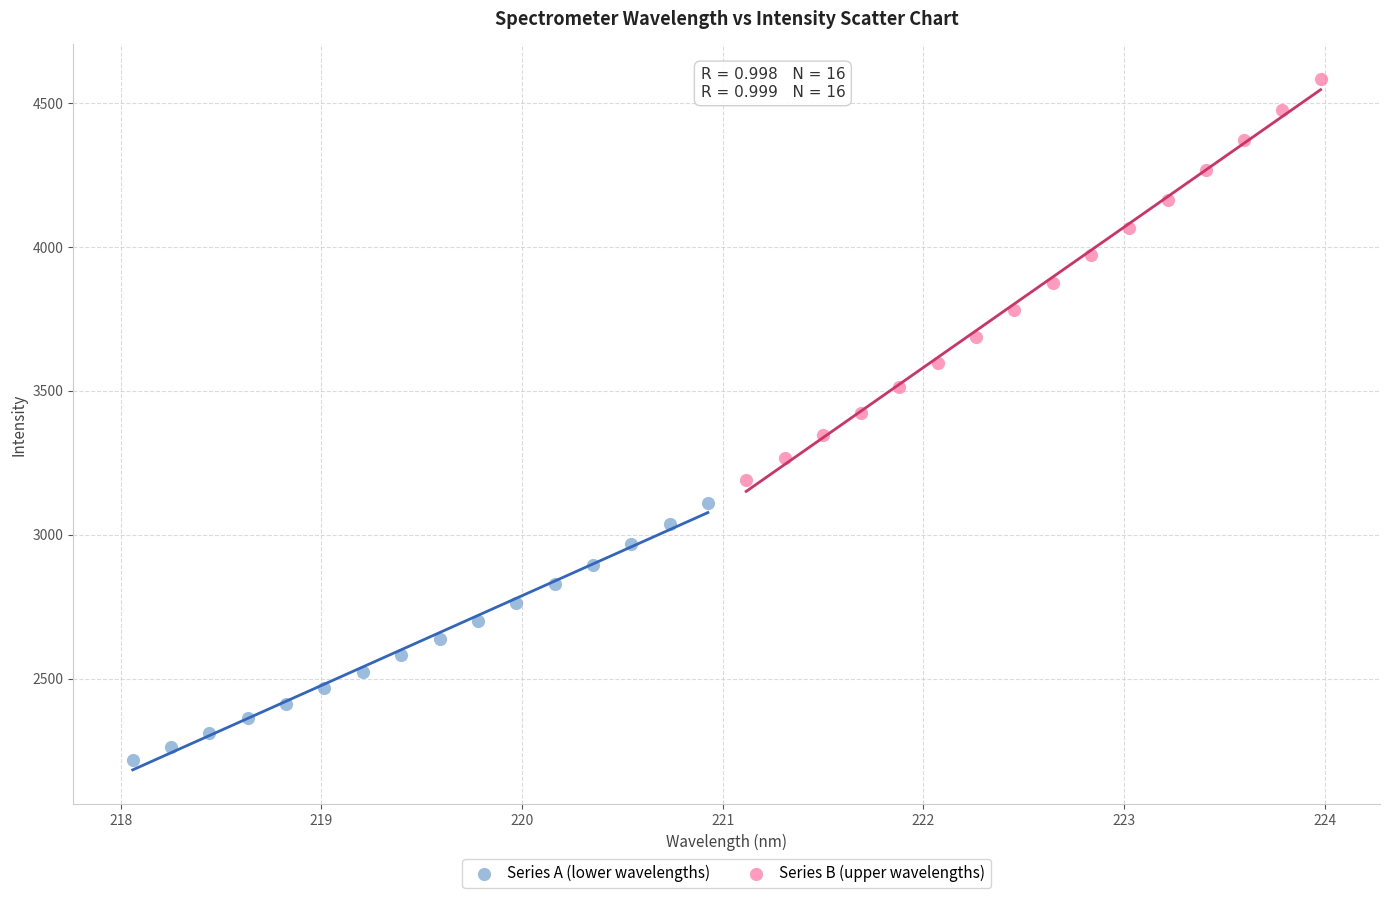

Which series contains the lowest Y value?

Series A (lower wavelengths)